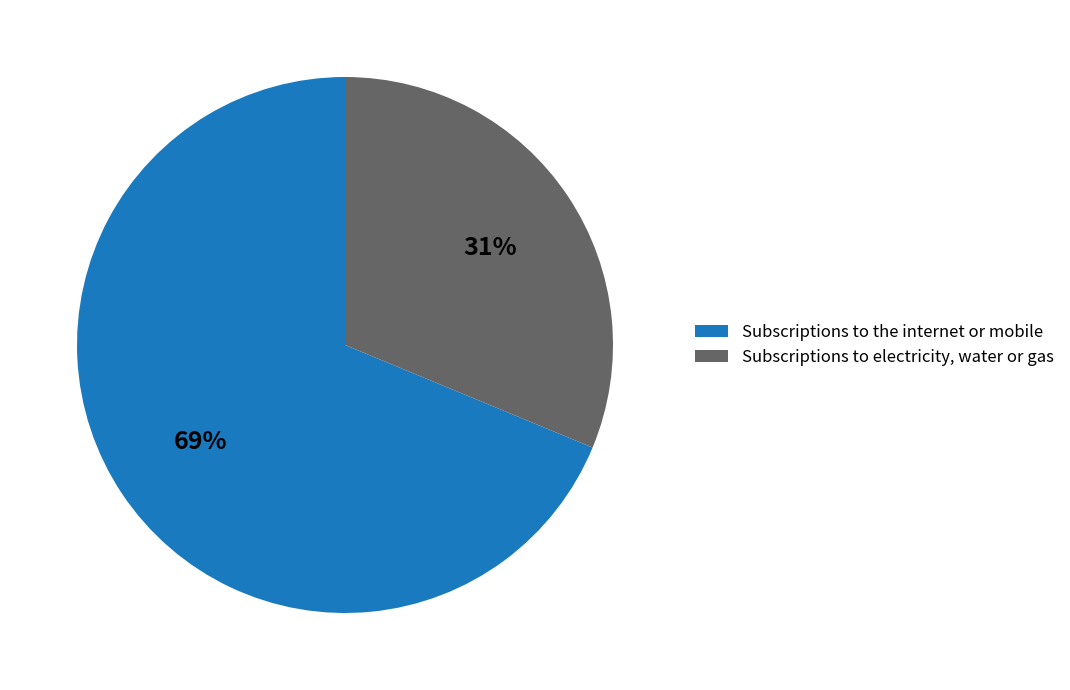

To the nearest percent, what percentage of the pie is Subscriptions to the internet or mobile?

69%